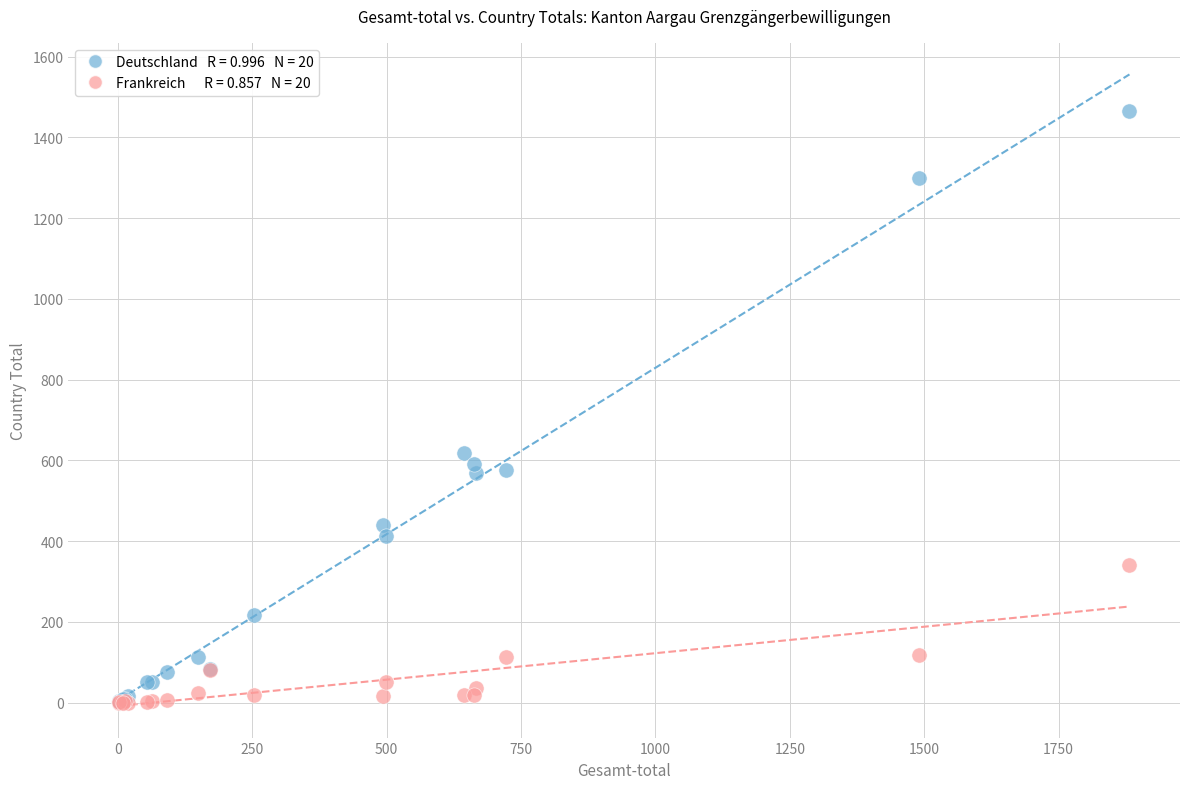

Across all series, what Y value is closest to 733?

618